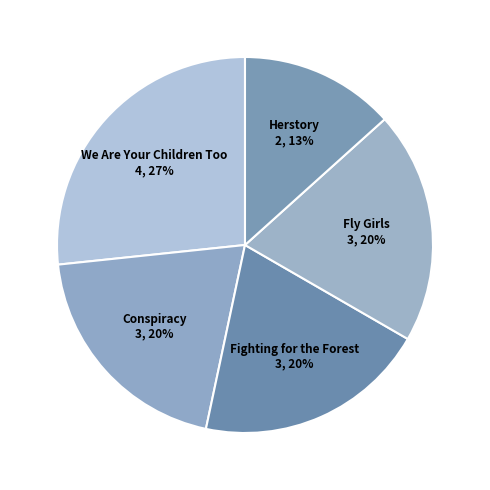

Is the sum of Fighting for the Forest and Fly Girls greater than half?

No